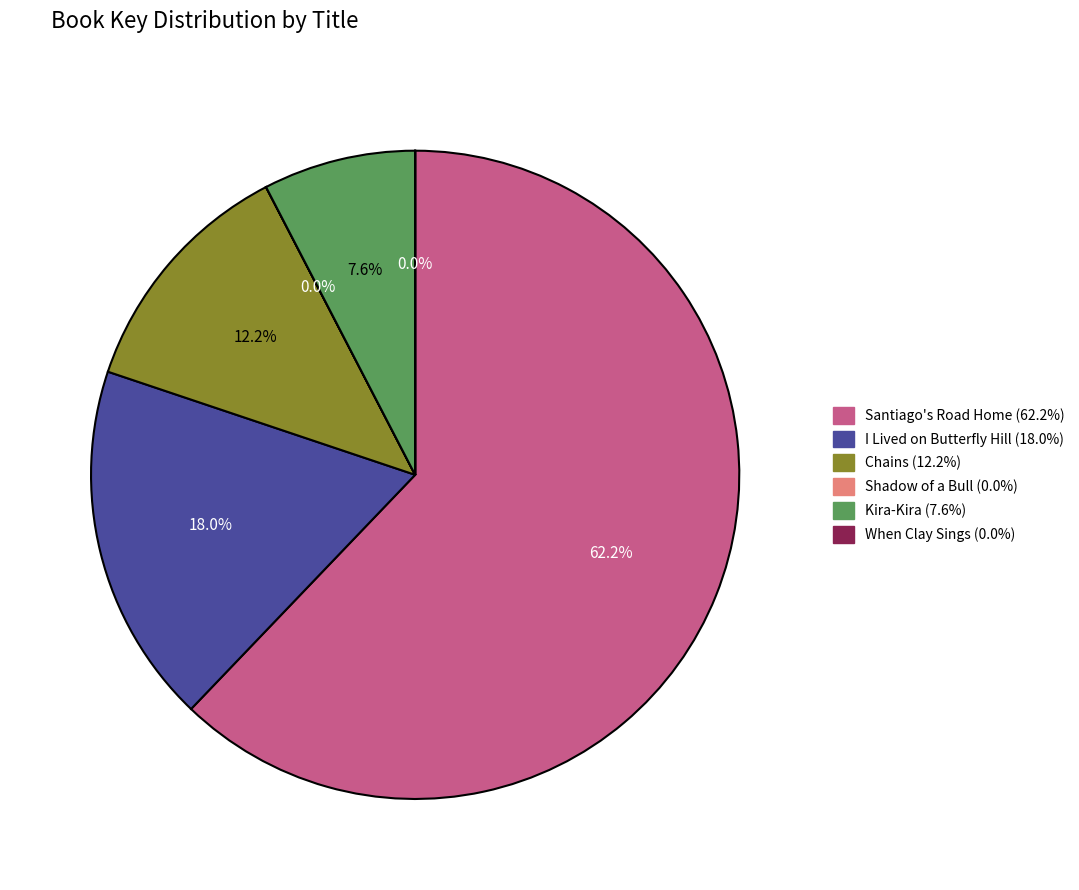

What percentage is NOT represented by Chains?

87.8%